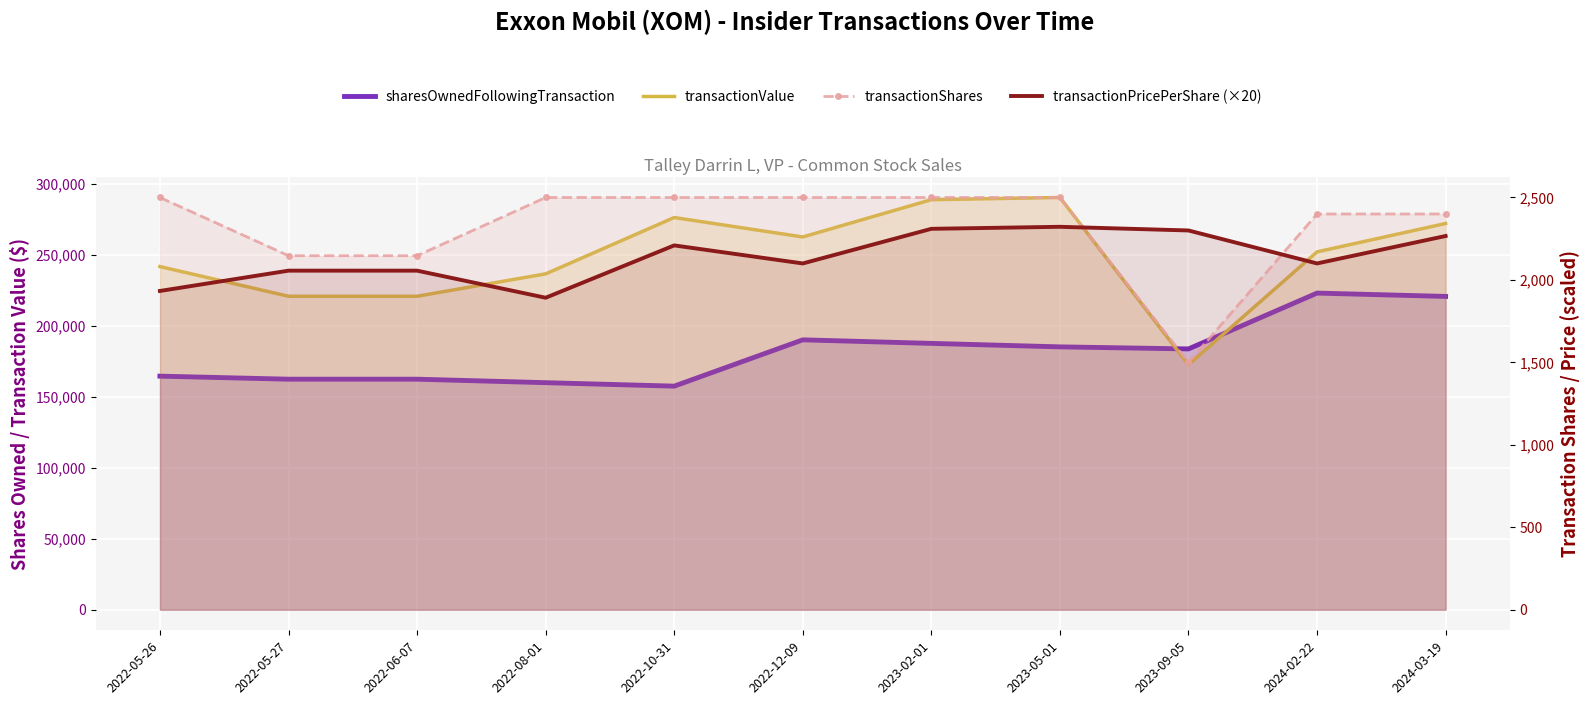

What is the label of the 11th point from the left?

2024-03-19